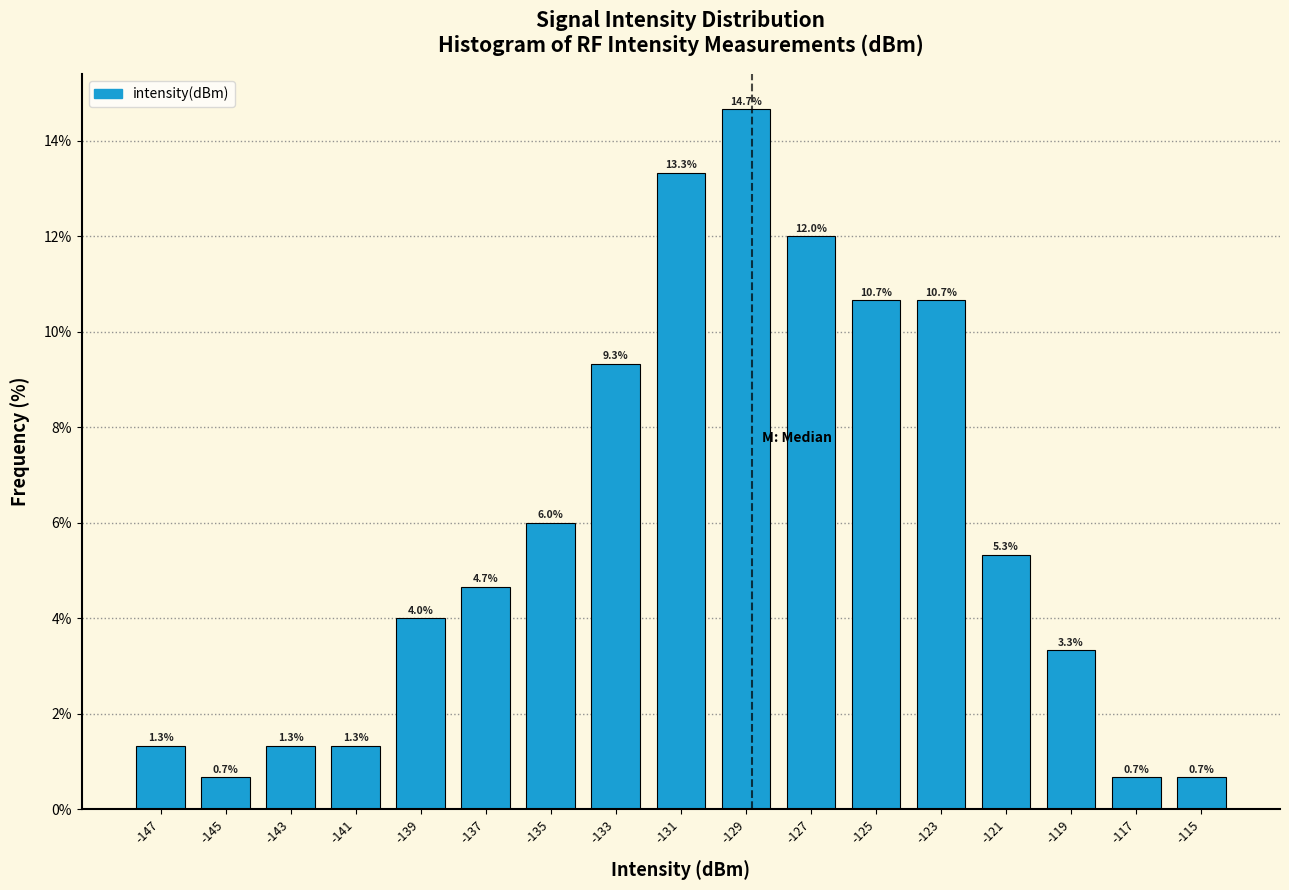

How tall is the bar that spans -130 to -128 on the x-axis?

14.7